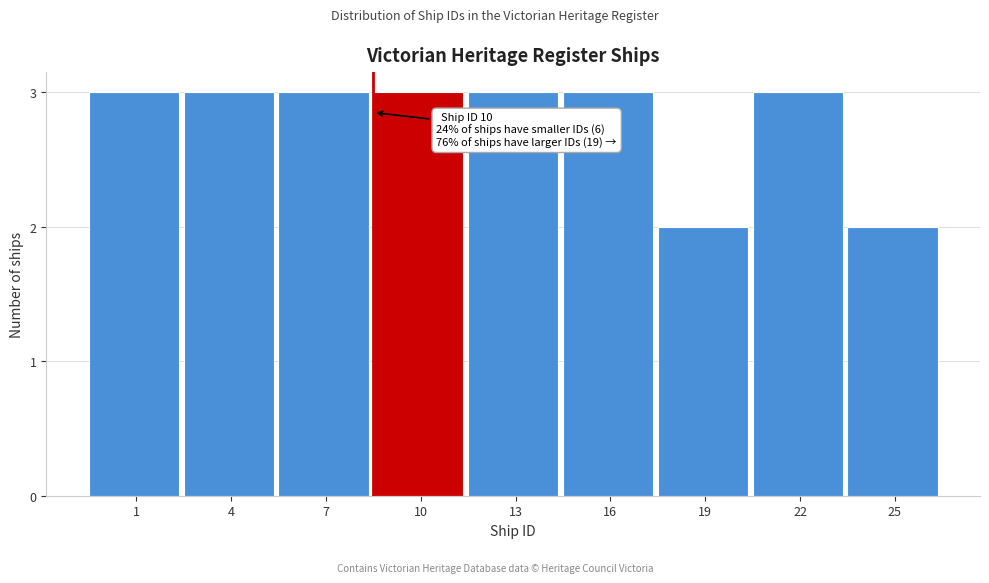

Reading left to right, list all the values displayed in this chart.

1=3	4=3	7=3	10=3	13=3	16=3	19=2	22=3	25=2